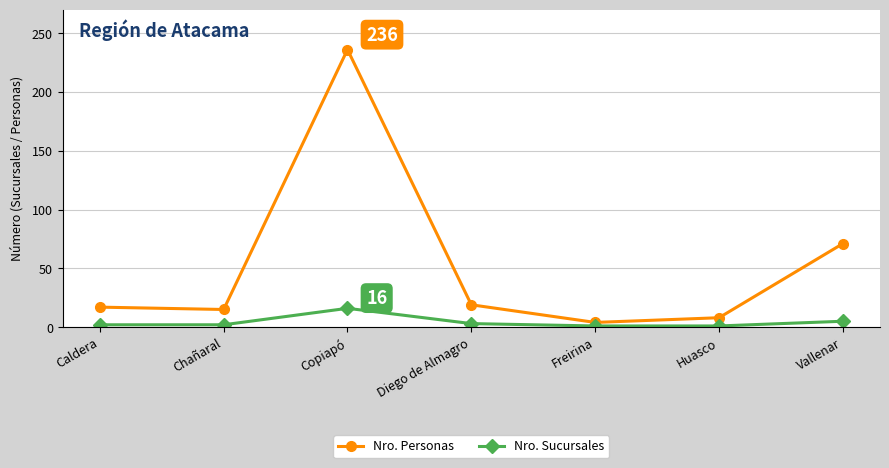

Which series has the widest spread of values?

Nro. Personas